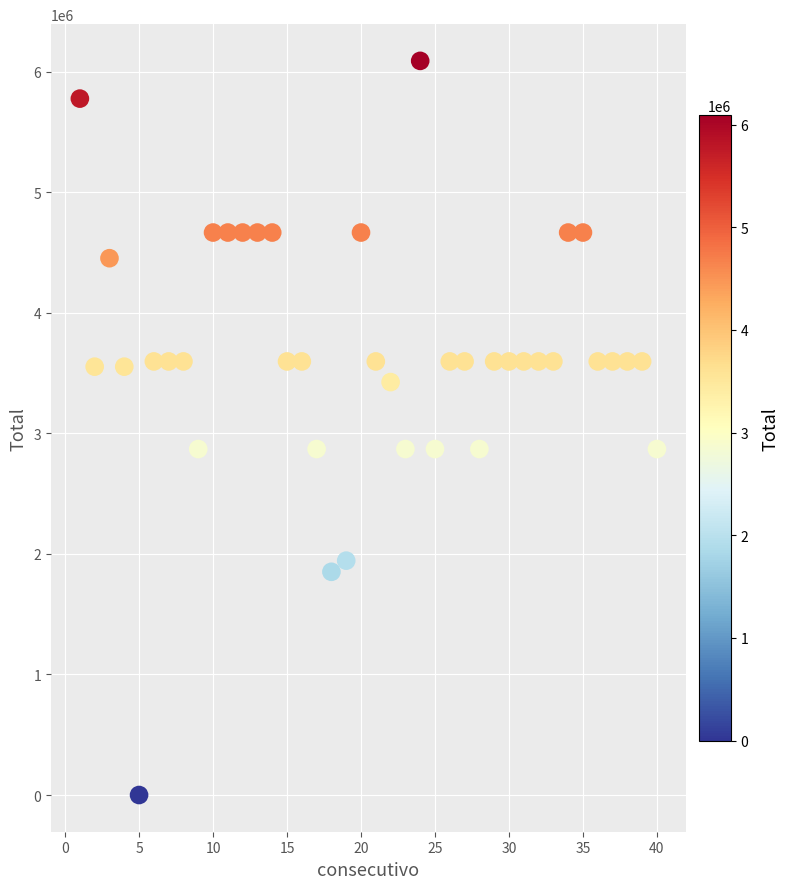

What is the range of Y values (max minus min)?

6090000